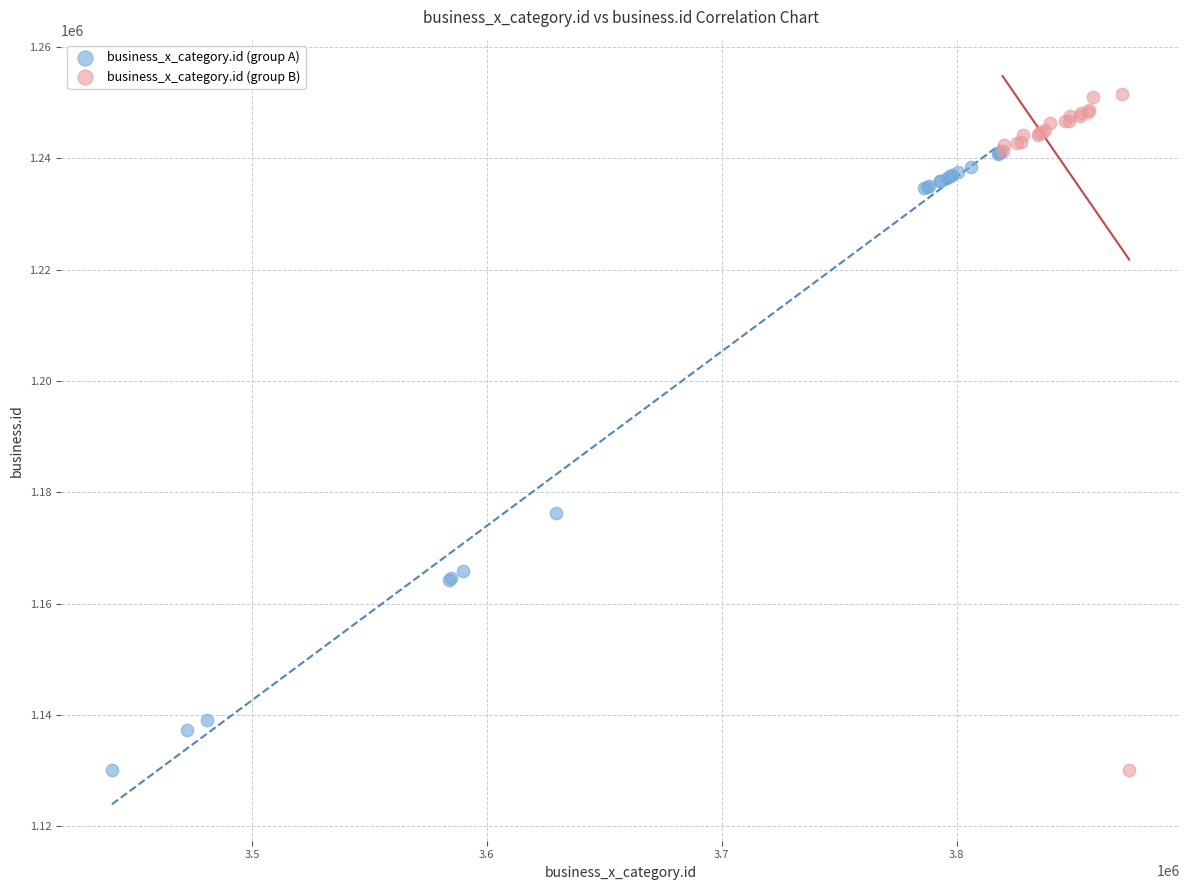

What are all the series names shown in the legend?

business_x_category.id (group A), business_x_category.id (group B)